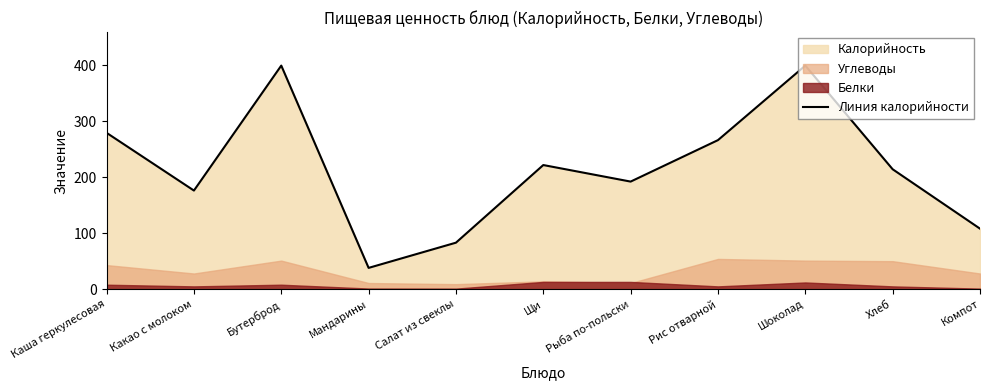

What is the value of the 10th point from the left?

214.0